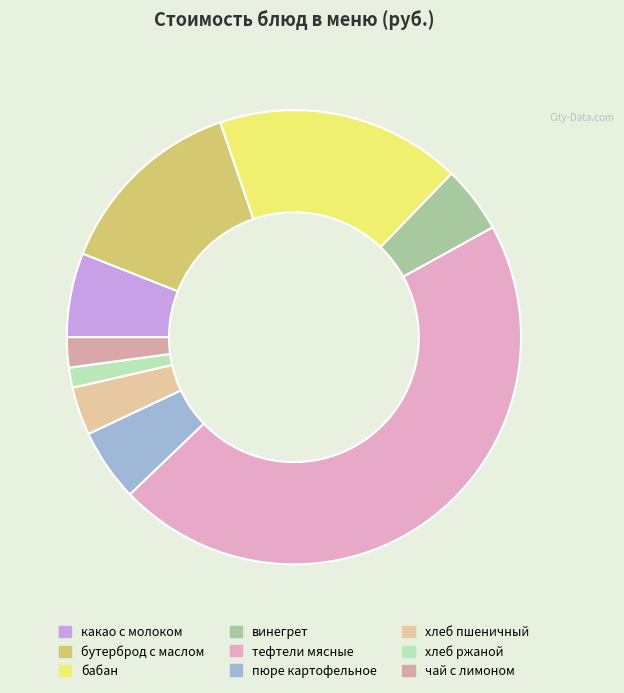

What is the largest slice in the pie chart?

тефтели мясные